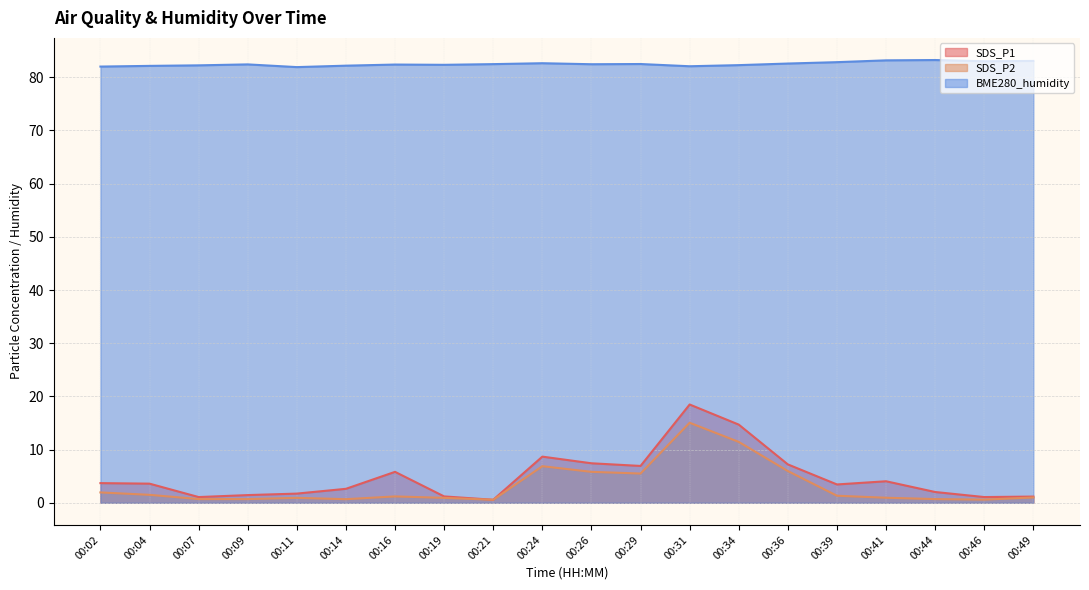

What is the difference between the maximum and second lowest values in the SDS_P2 series?

14.5